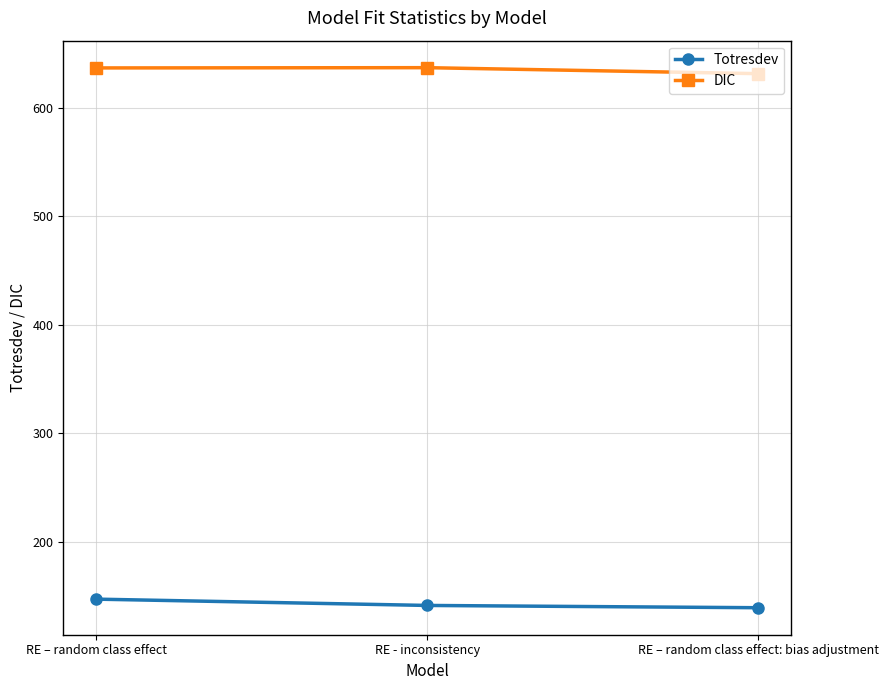

What position from the right is RE - inconsistency?

2